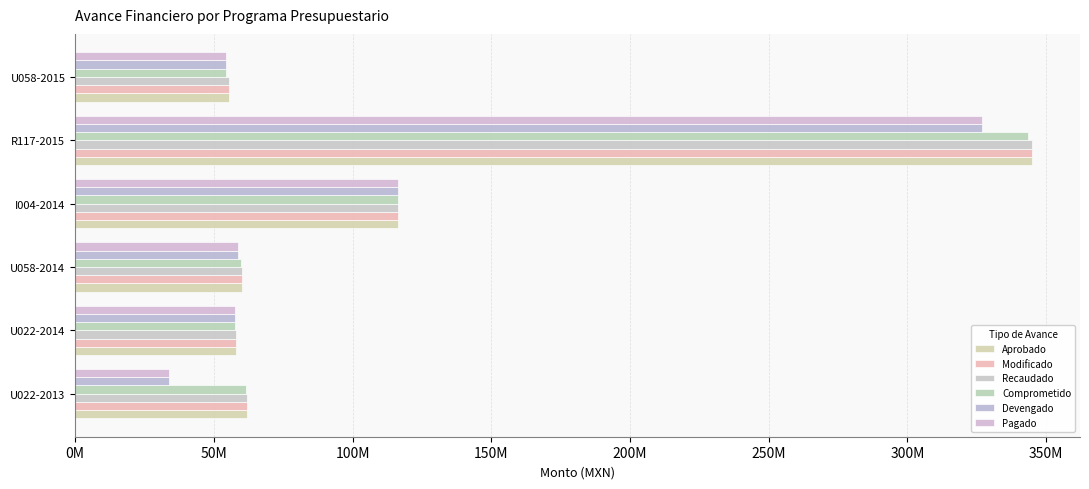

What is the highest value of the Comprometido series?

343507801.1